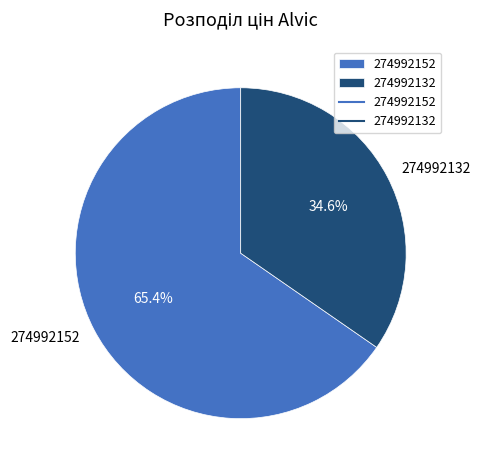

Rank the categories by value from lowest to highest.

274992132, 274992152